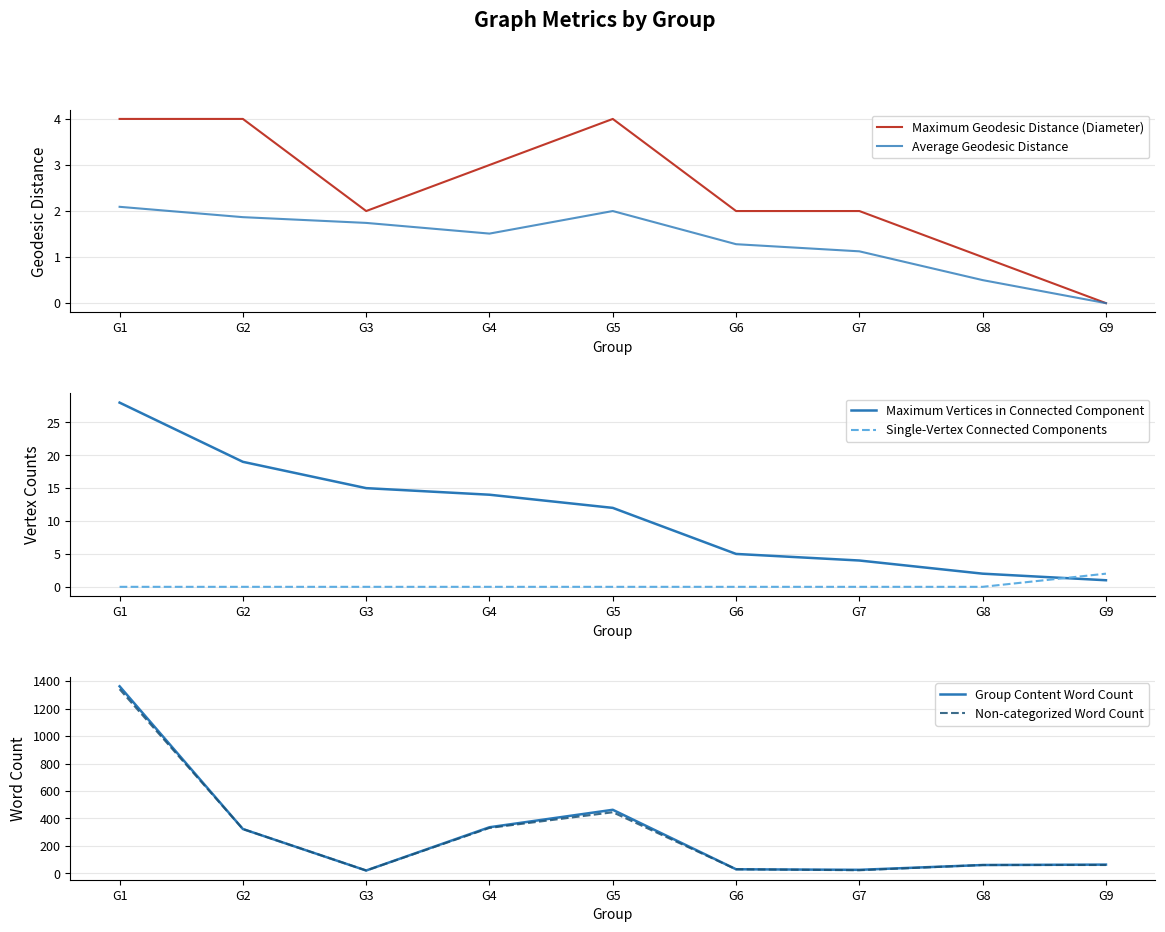

True or false: Single-Vertex Connected Components has more than 0 points higher than both neighbors.

False